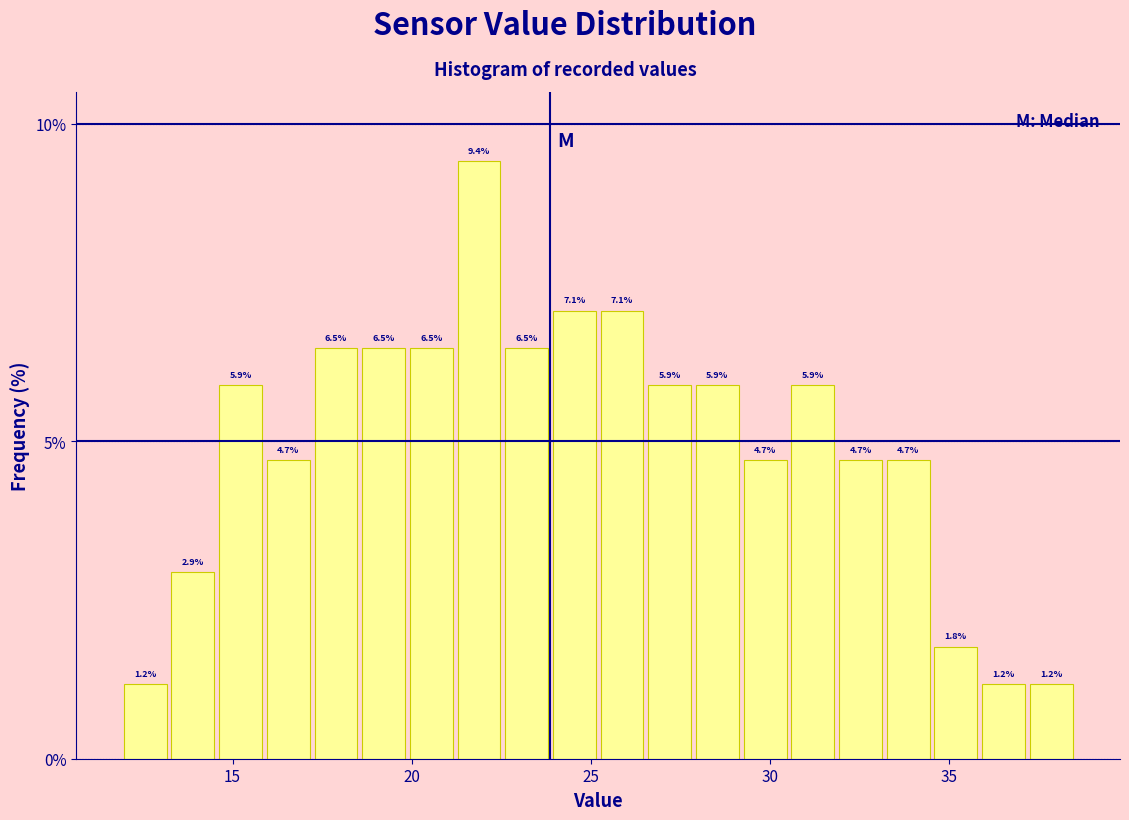

Read against the x-axis, roughly where is the centre of the tallest bar?

22.0